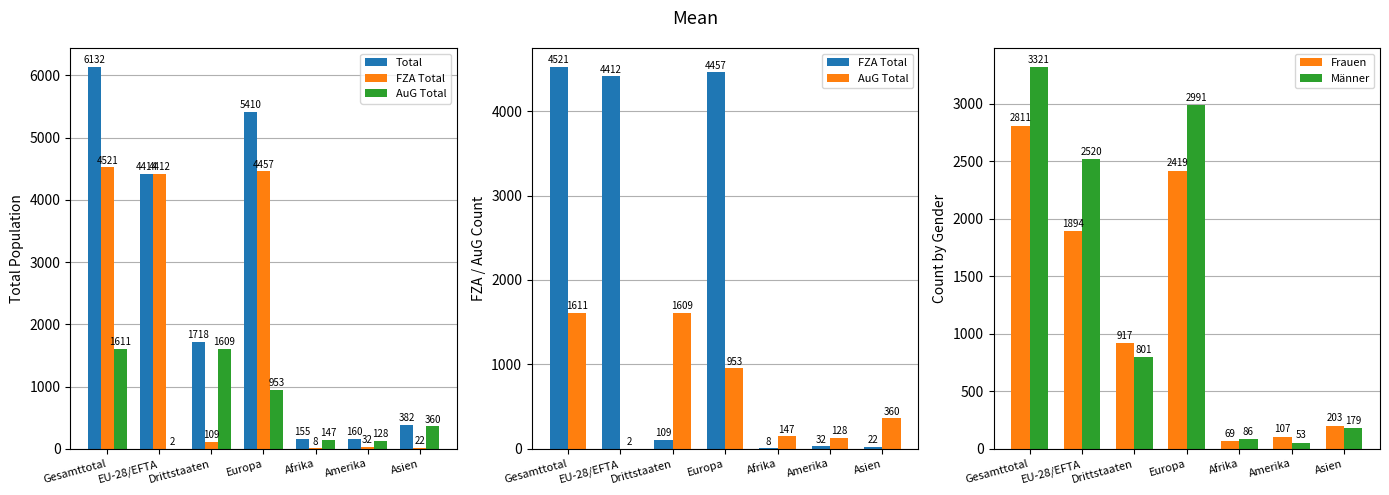

At which category is the sum across all series the highest?

Gesamttotal